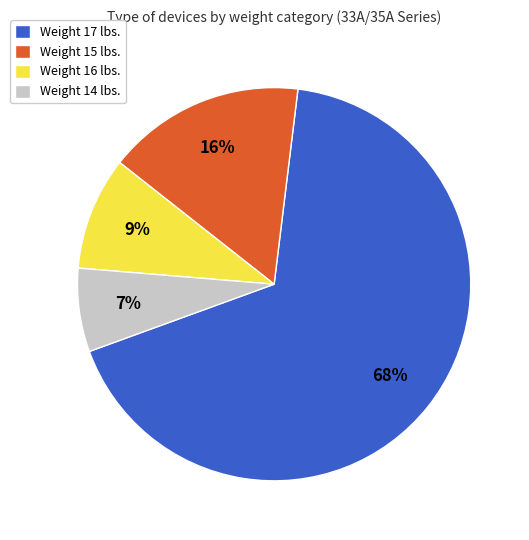

Count the number of slices in the pie.

4